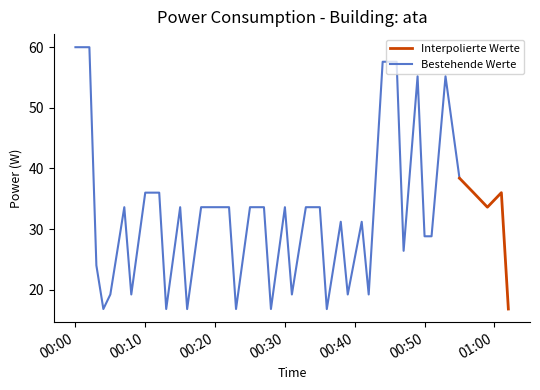

Where does the data first go above 33?

2022-06-05T00:00:00